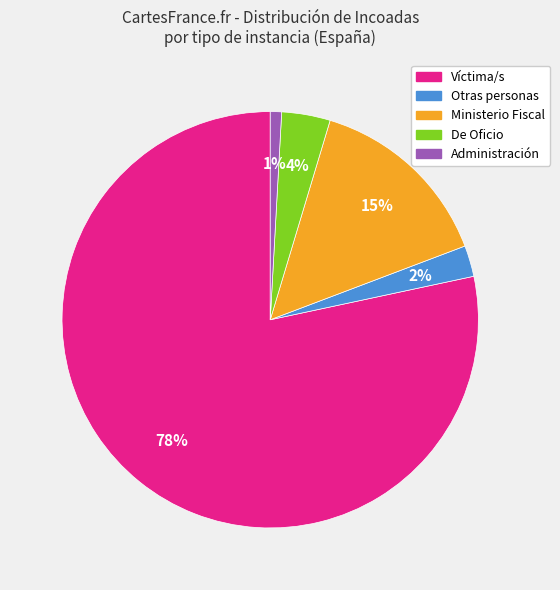

Is there any slice that represents more than half of the pie?

Yes